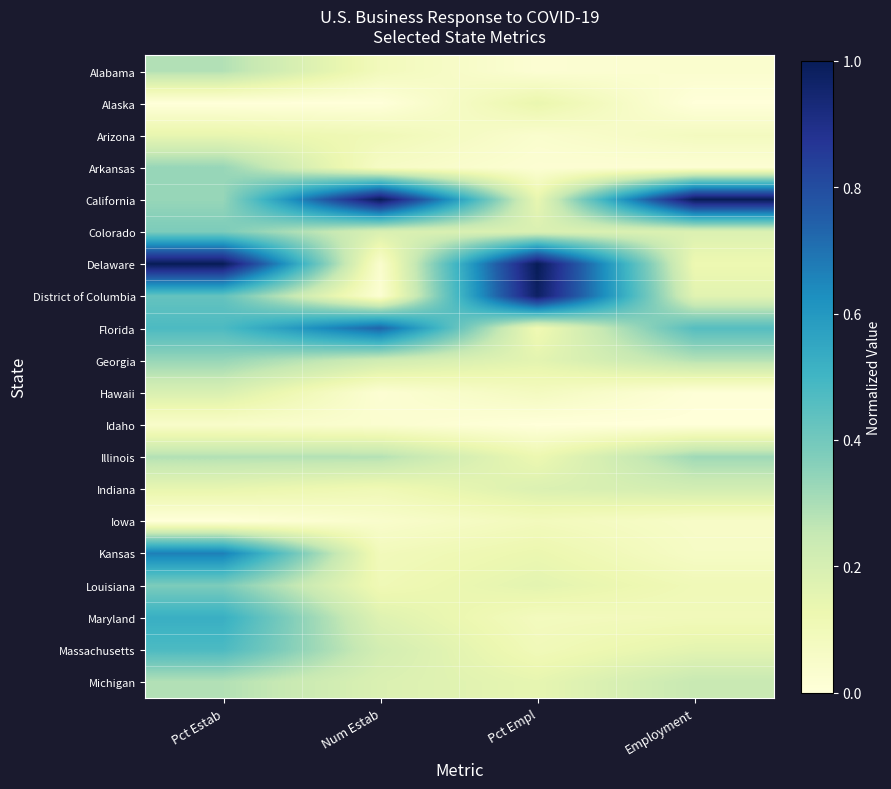

What is the maximum value shown in the chart?

1.0